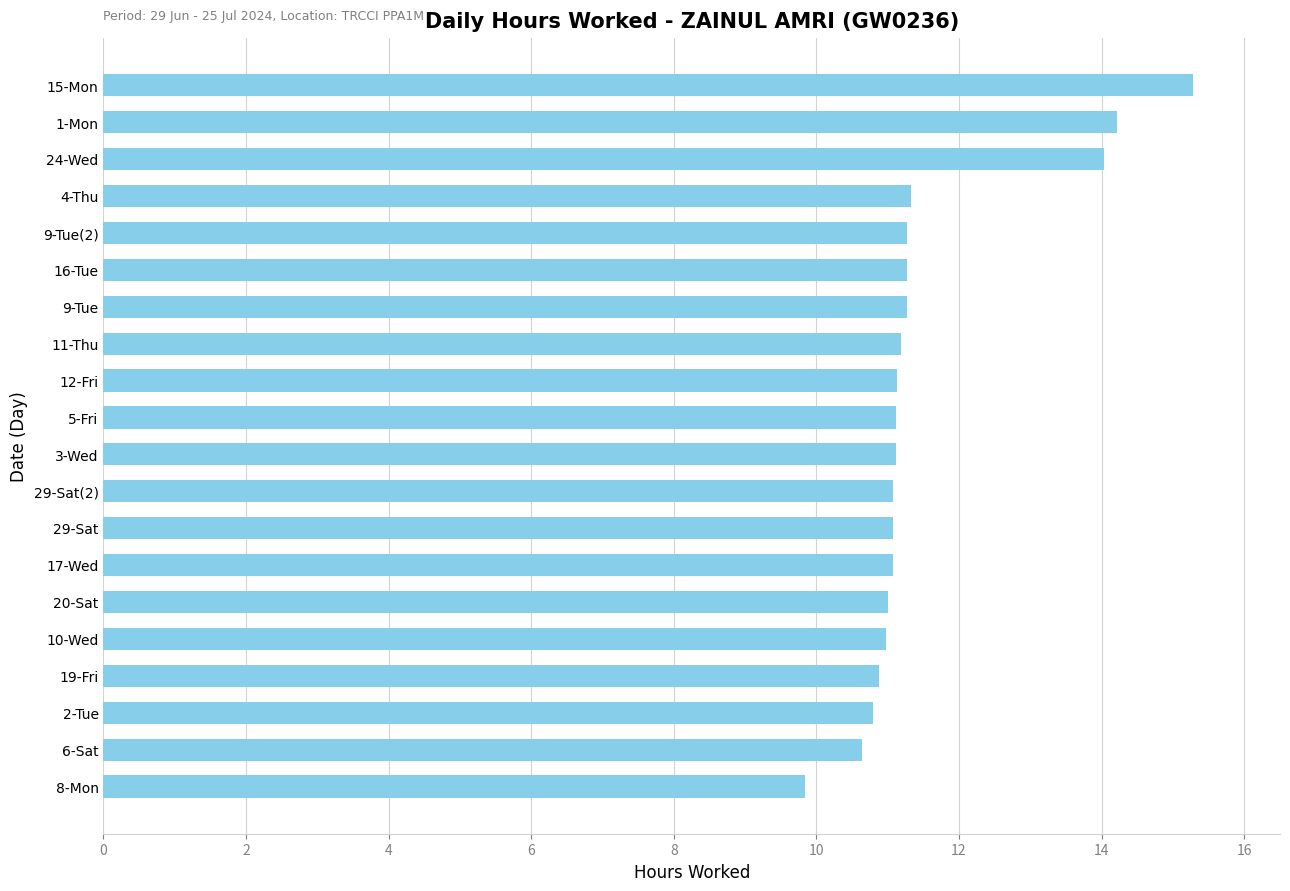

What is the average value?

11.5